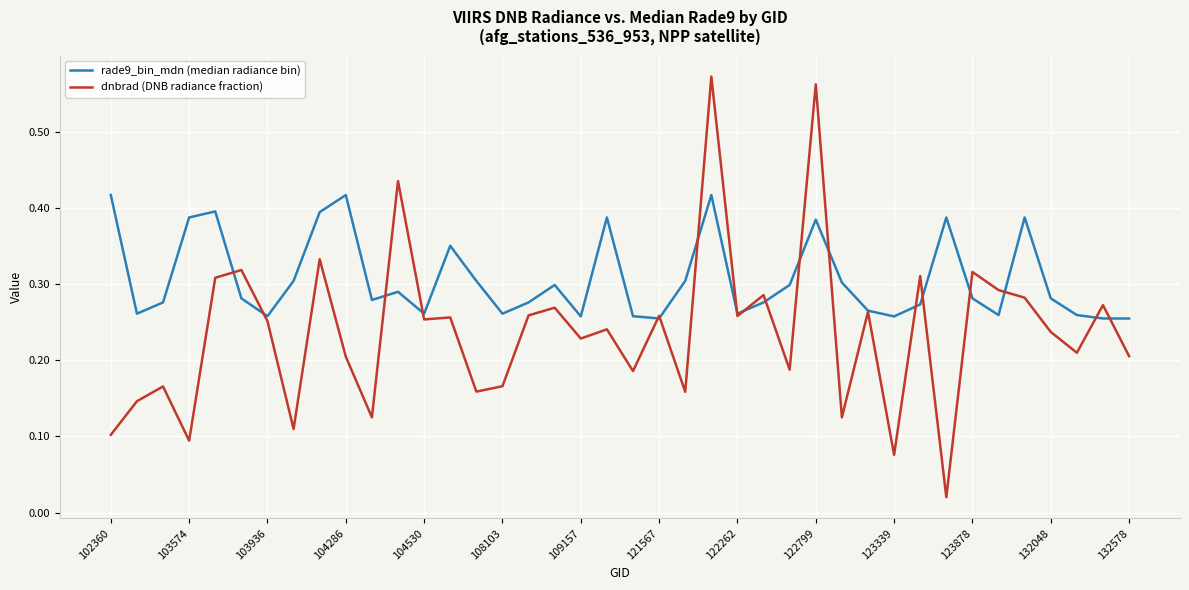

Which series has the largest range (max minus min)?

dnbrad (DNB radiance fraction)